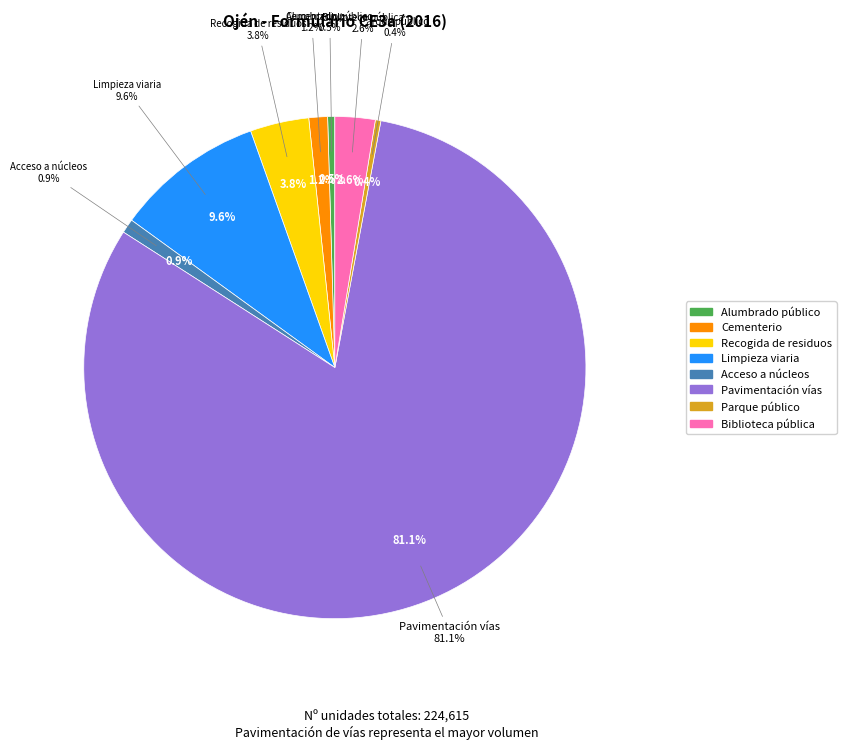

How much of the chart is everything except Biblioteca pública?

97.4%